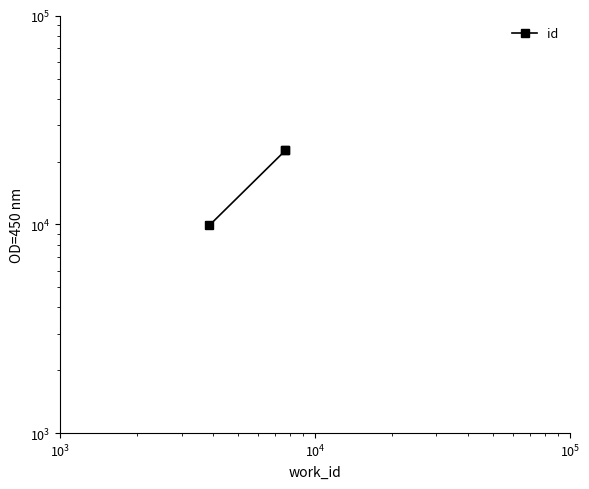

What is the maximum value shown in the chart?

22641